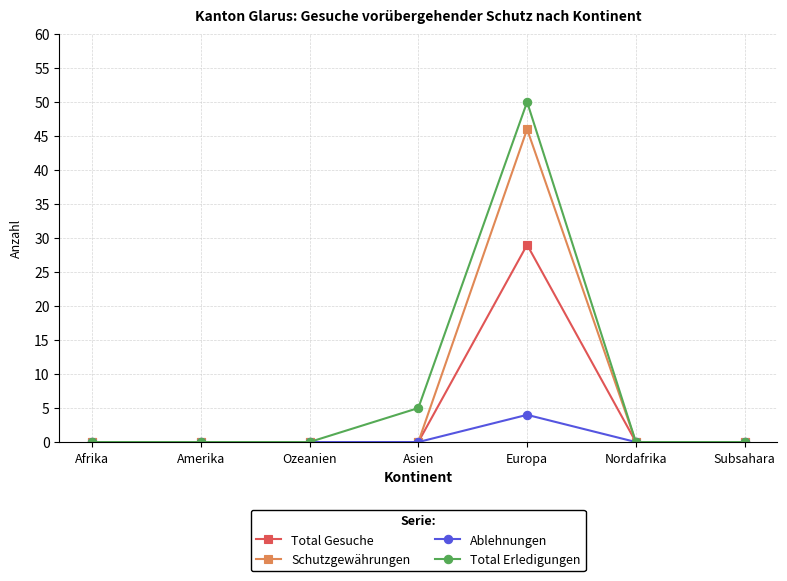

Reading left to right, list all the values displayed in this chart.

Total Gesuche: 0	0	0	0	29	0	0
Schutzgewährungen: 0	0	0	0	46	0	0
Ablehnungen: 0	0	0	0	4	0	0
Total Erledigungen: 0	0	0	5	50	0	0